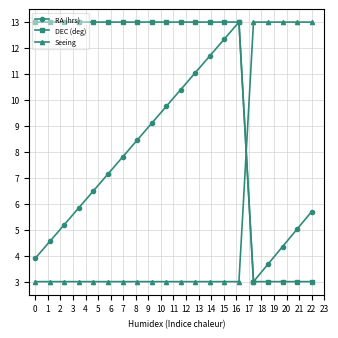

What are all the series names shown in the legend?

RA (hrs), DEC (deg), Seeing